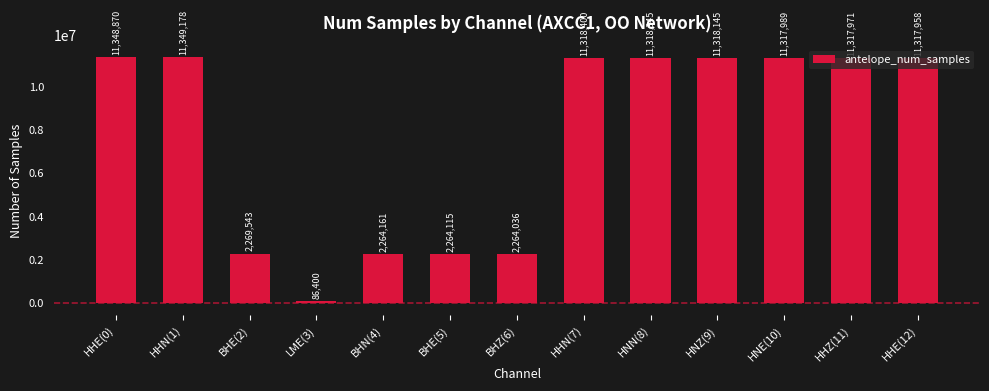

What is the difference between the maximum and minimum values?

11262778